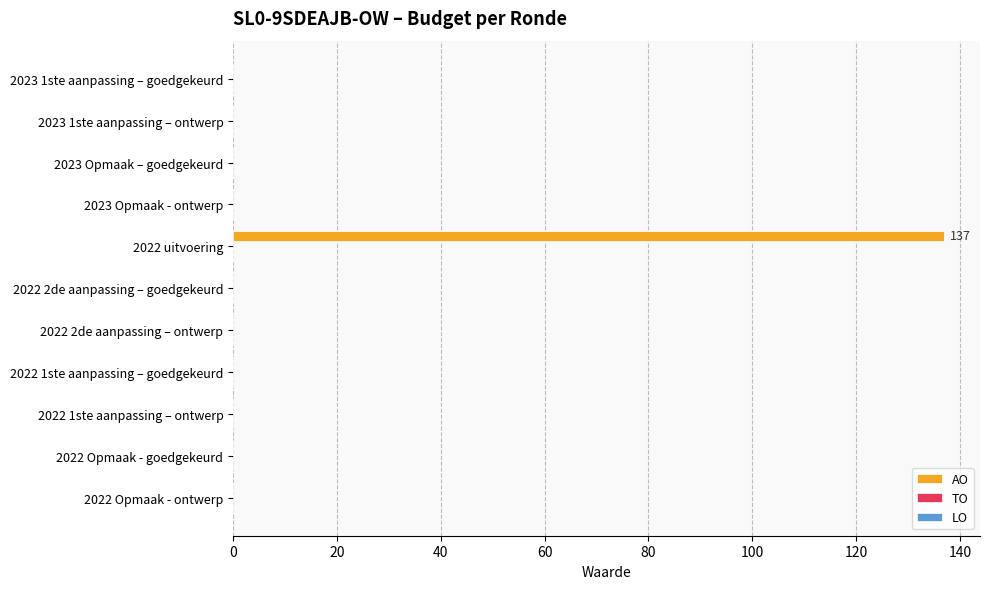

What is the change in value from 2023 1ste aanpassing – ontwerp to 2022 uitvoering?

+137